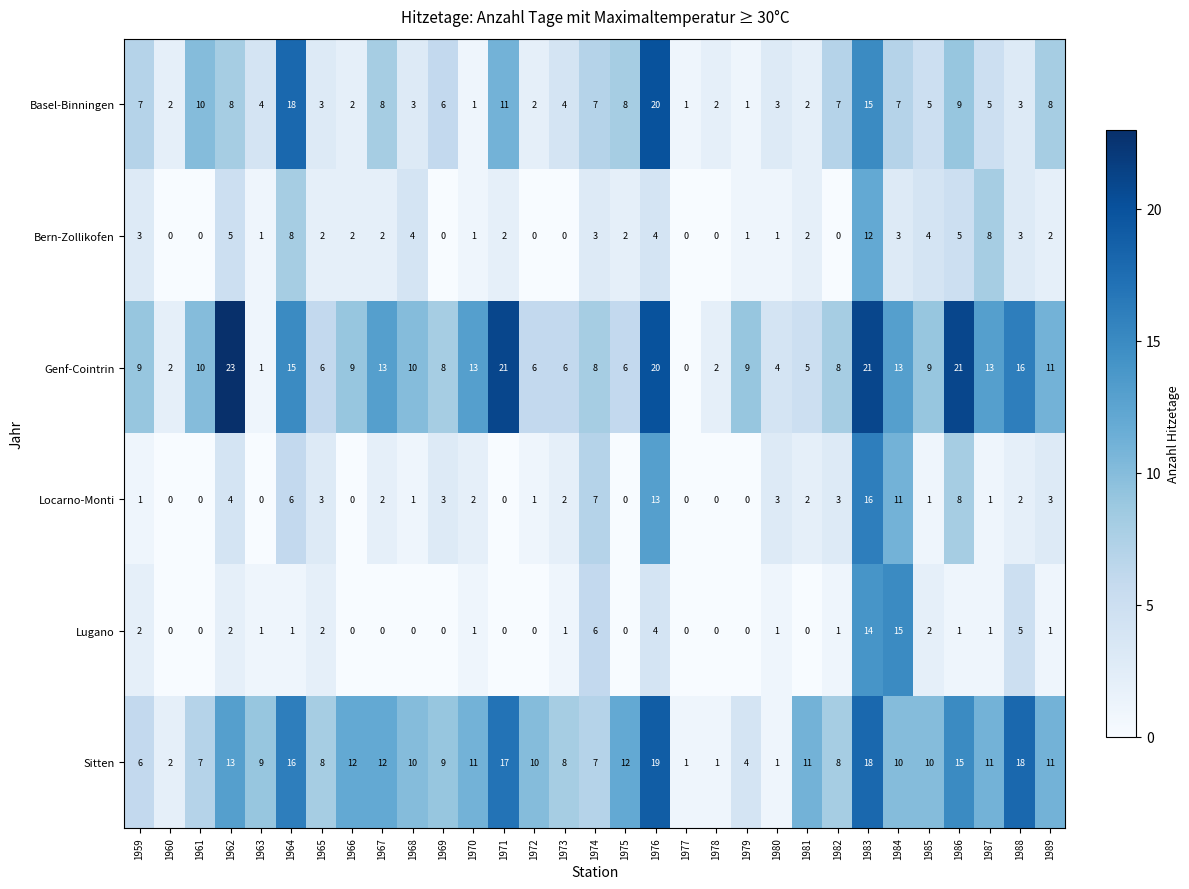

The Genf-Cointrin series shows 3 at 1967. True or false?

False